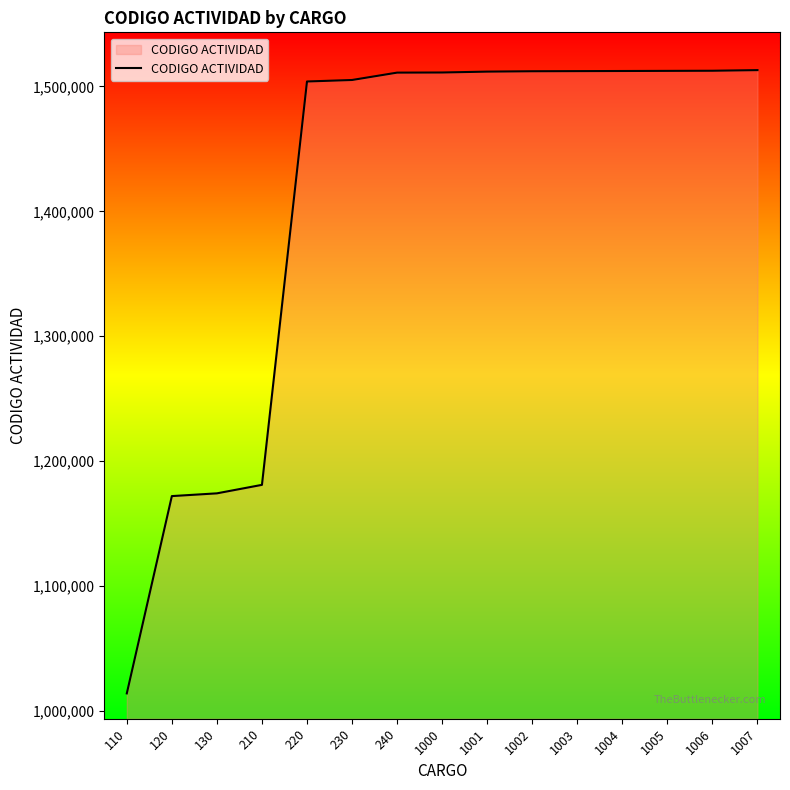

The value at 1003 is 1512301. True or false?

True